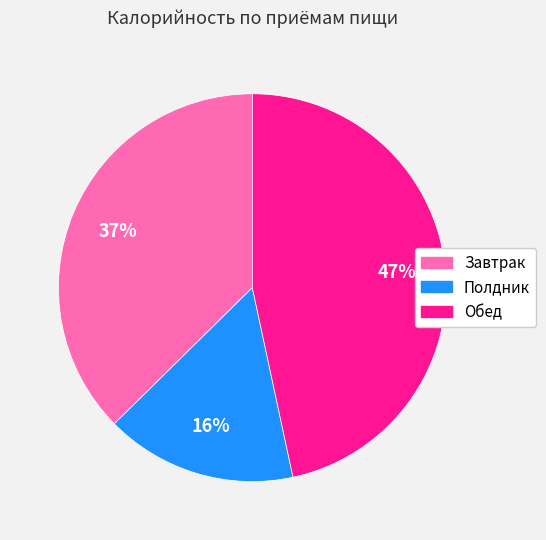

Does Полдник represent more than half of the total?

No